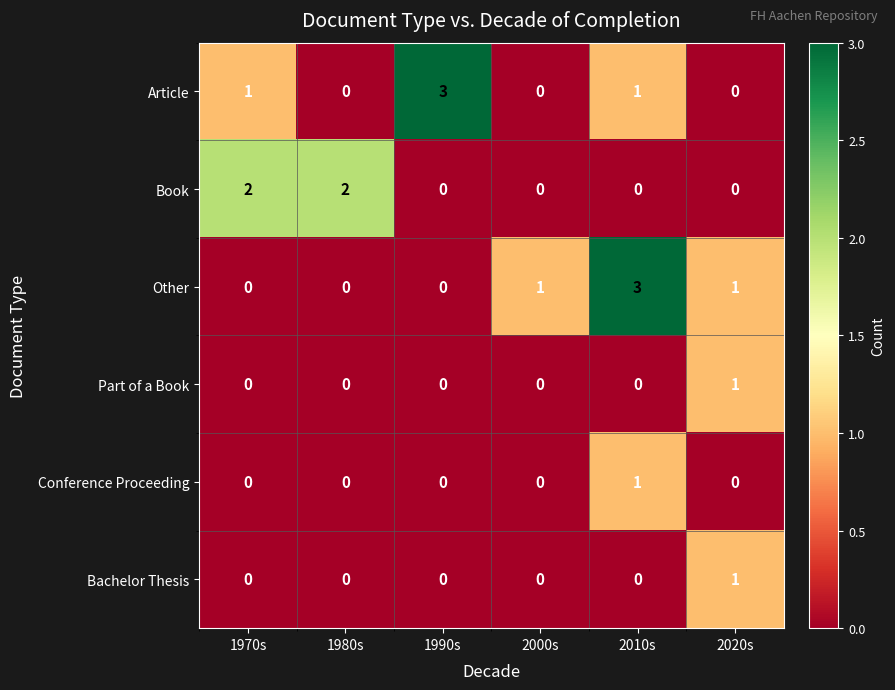

How many series are shown in this chart?

6